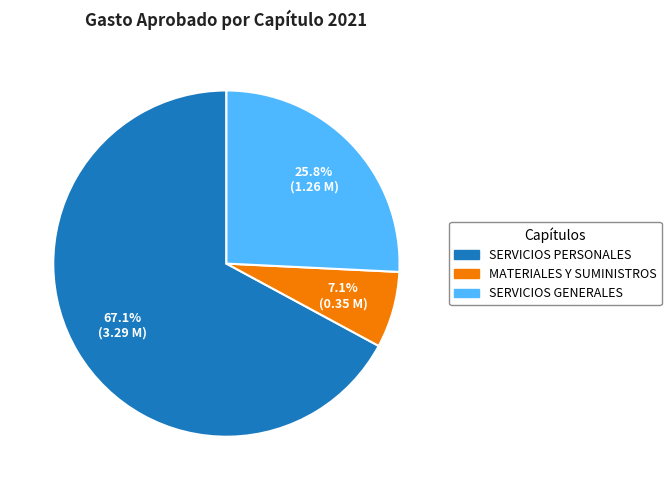

How many segments does this pie chart have?

3